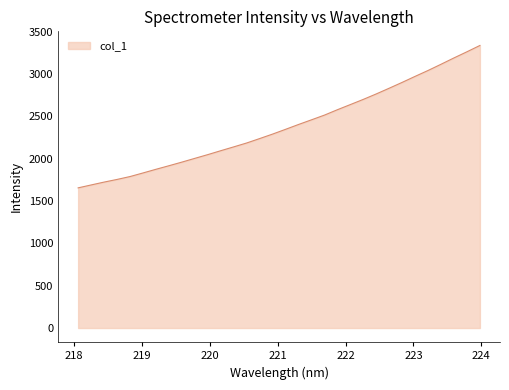

Does the chart have visible grid lines?

No